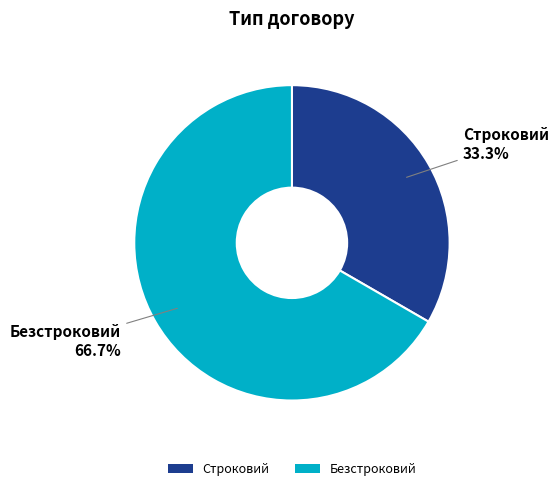

To the nearest percent, what is the difference between the largest and smallest slice percentages?

33%